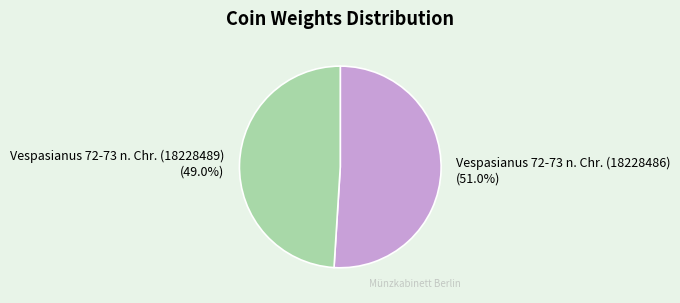

How many segments does this pie chart have?

2